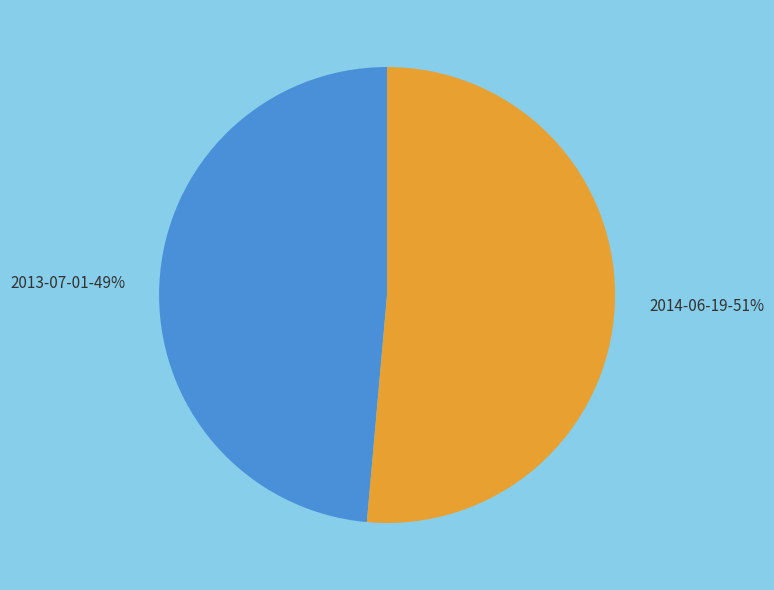

Is it true that 2013-07-01 is 39% of the pie?

False